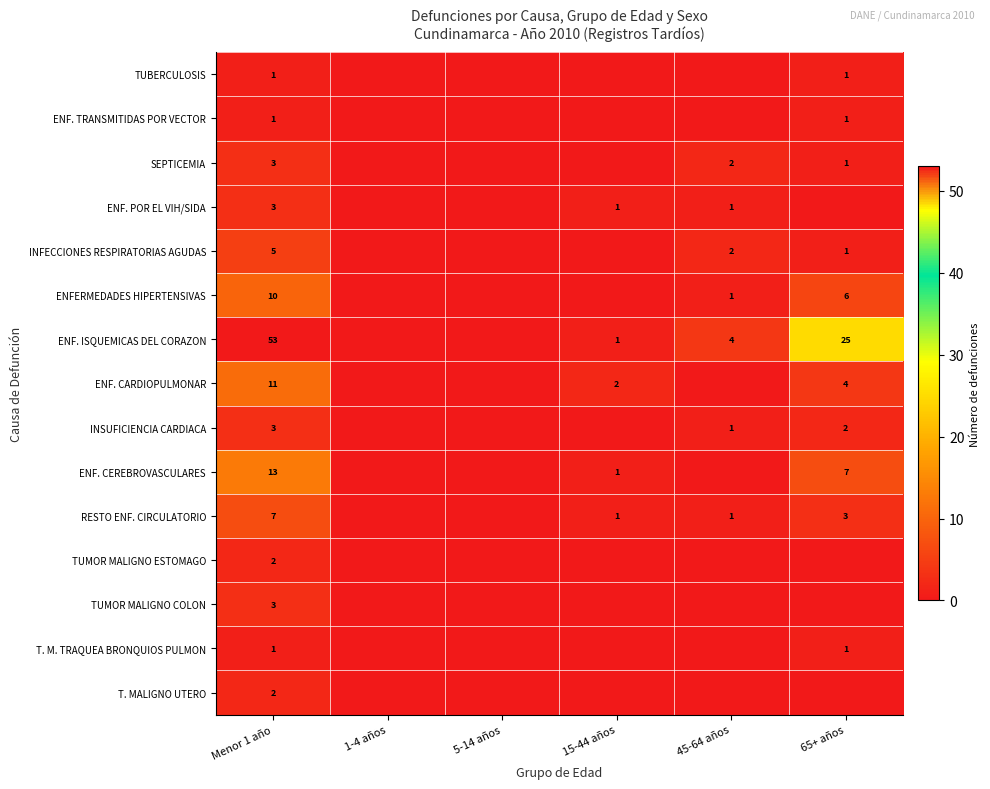

Which label corresponds to the smallest value in the chart?

1-4 años